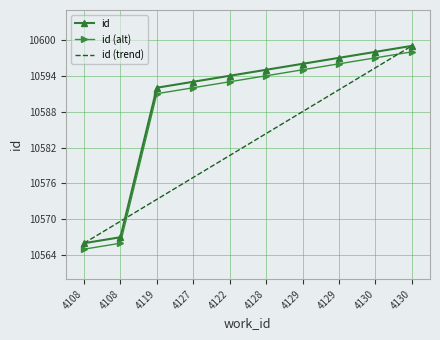

What are all the series names shown in the legend?

id, id (alt), id (trend)